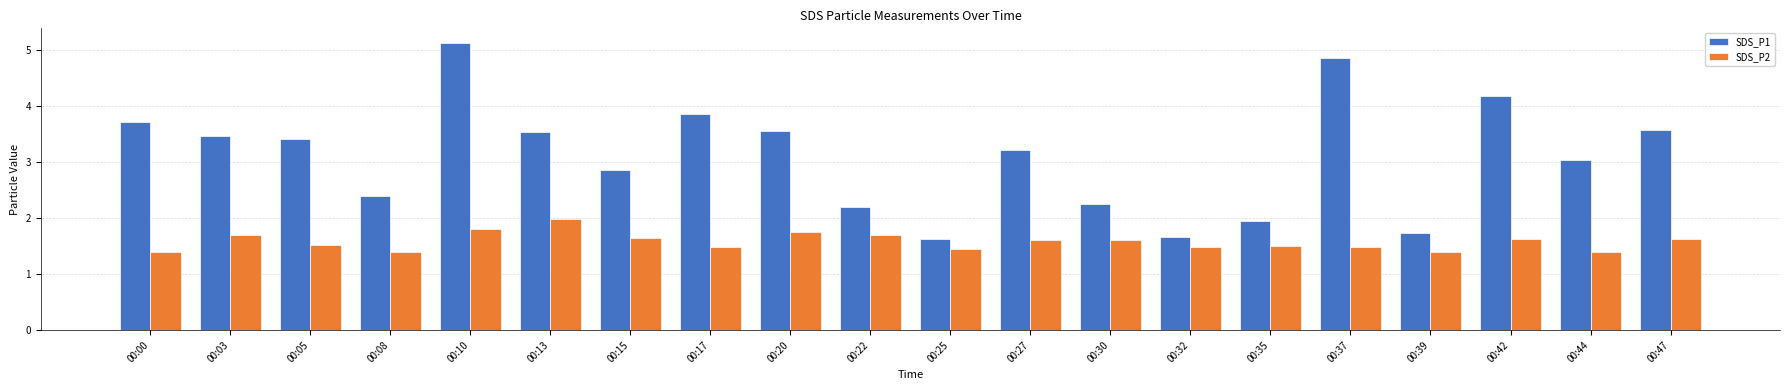

At how many categories does at least one series exceed 4?

3